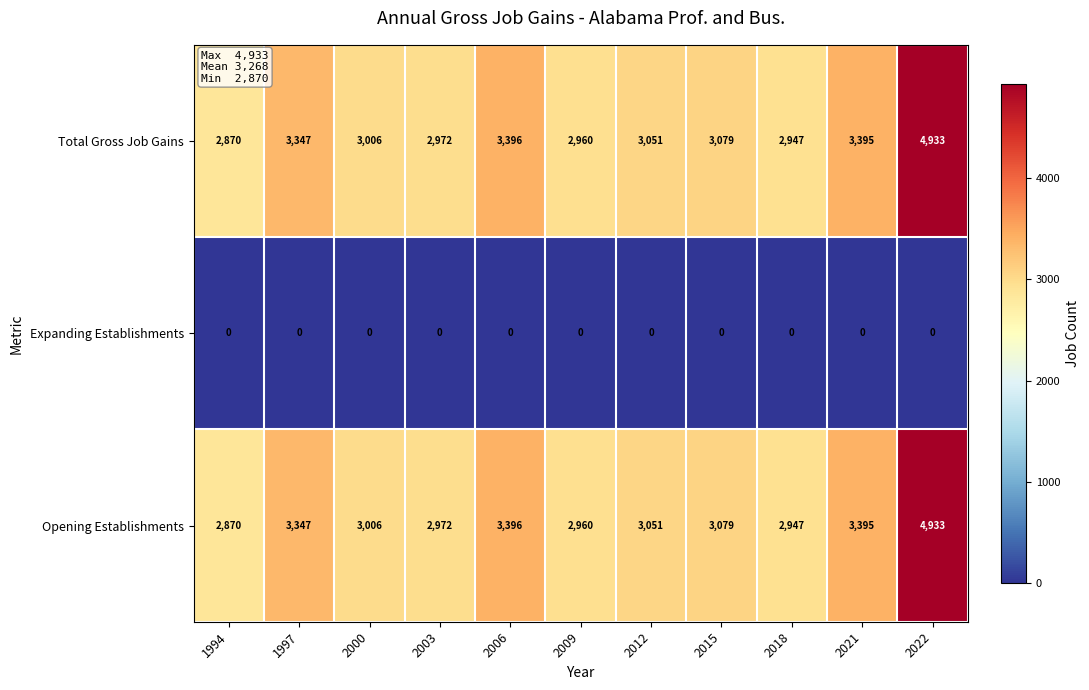

The value of Expanding Establishments at 2009 is 0. True or false?

True